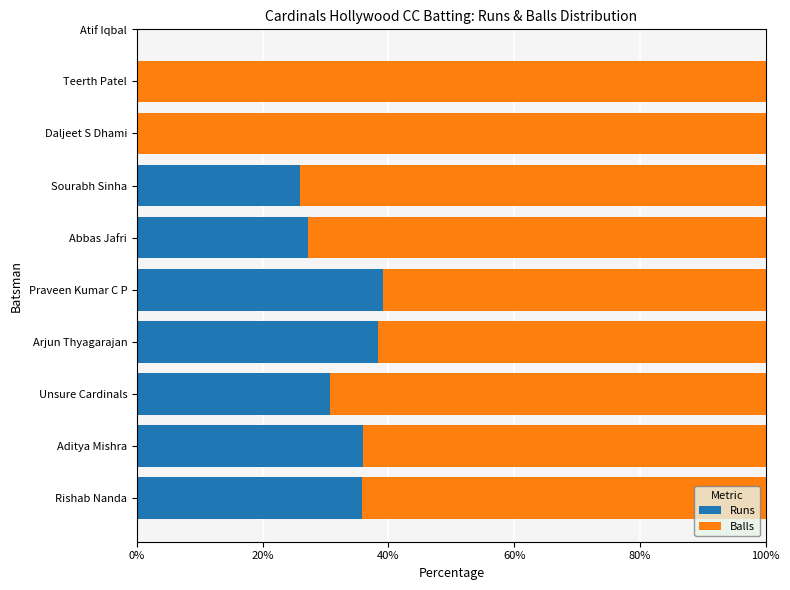

What is the sum of all Runs values?

233.1